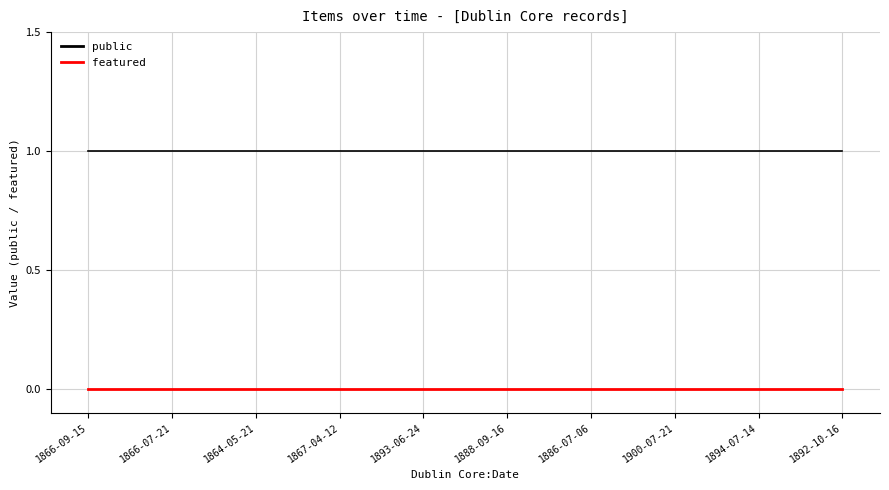

What is the total value across all series at 1866-07-21?

1